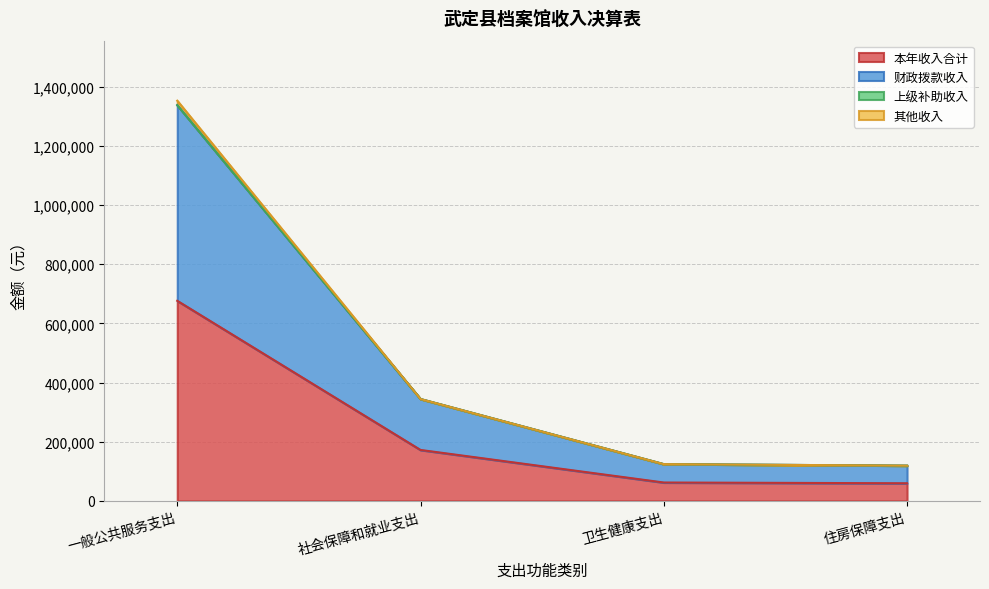

What is the total value across all series at 卫生健康支出?

124224.1